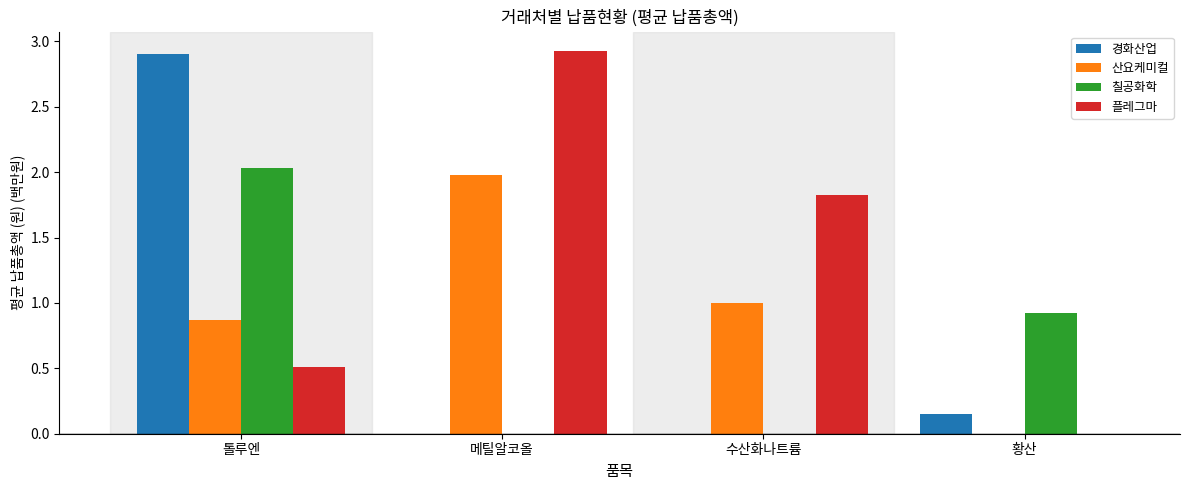

What is the greatest value displayed?

2.9